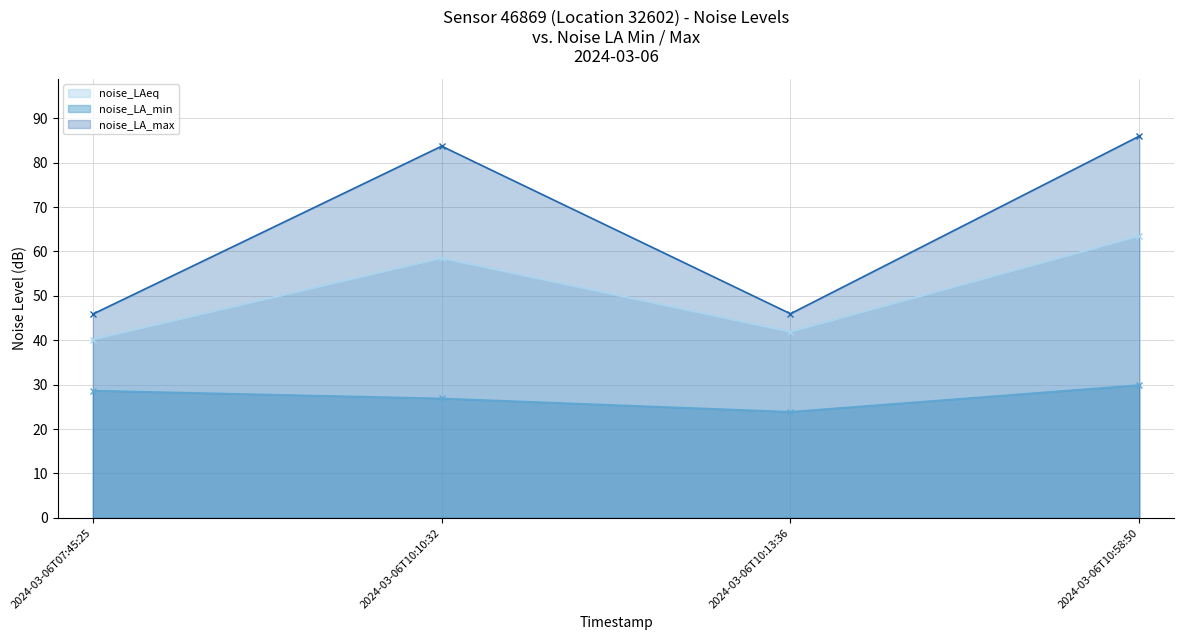

What is the label of the 2nd point from the left?

2024-03-06T10:10:32